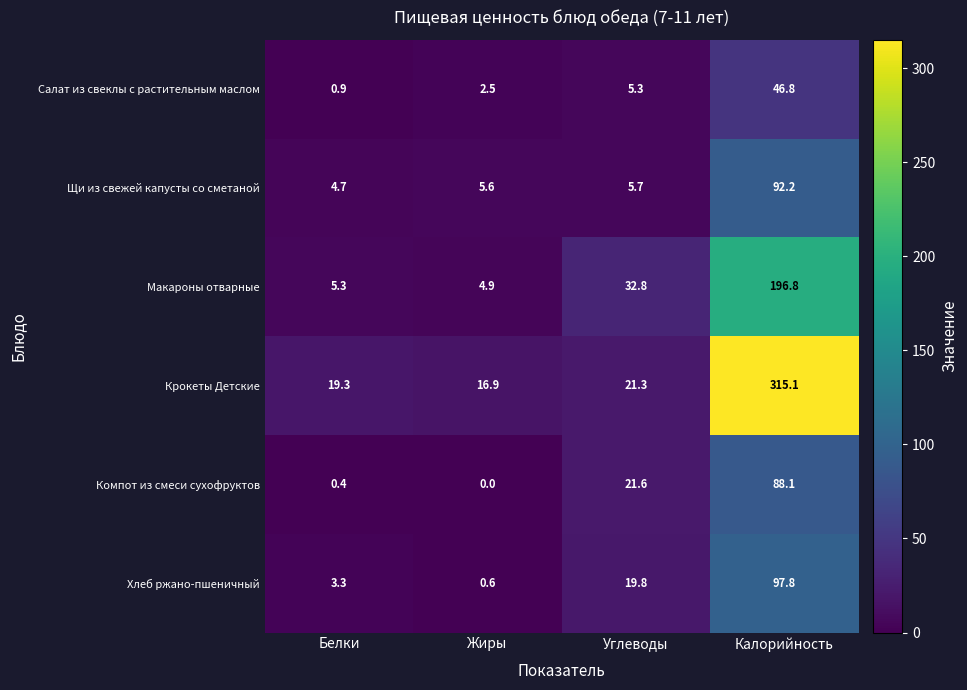

Is it true that Компот из смеси сухофруктов equals 115.8 at Калорийность?

False